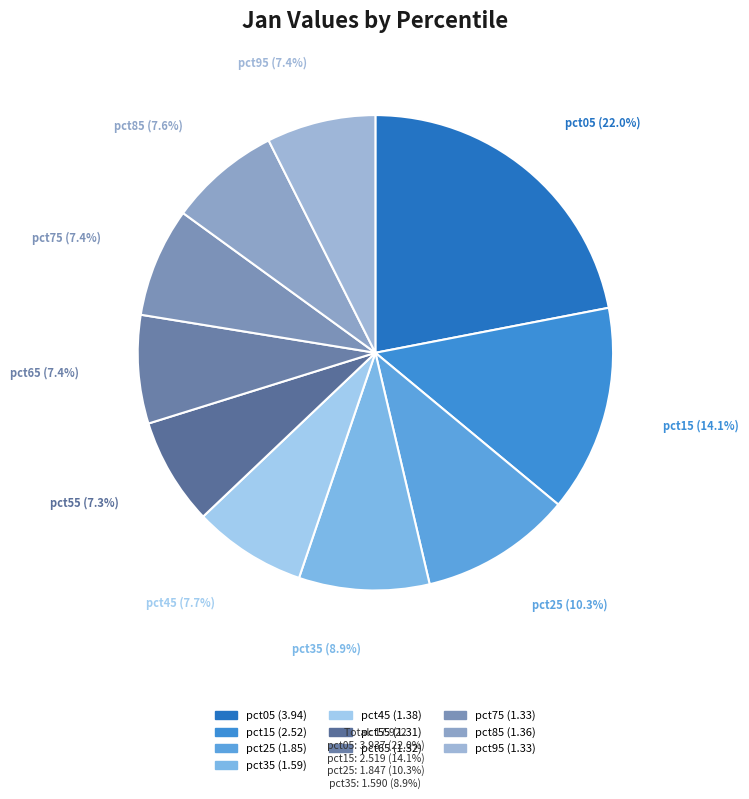

Which category has the biggest portion of the pie?

pct05